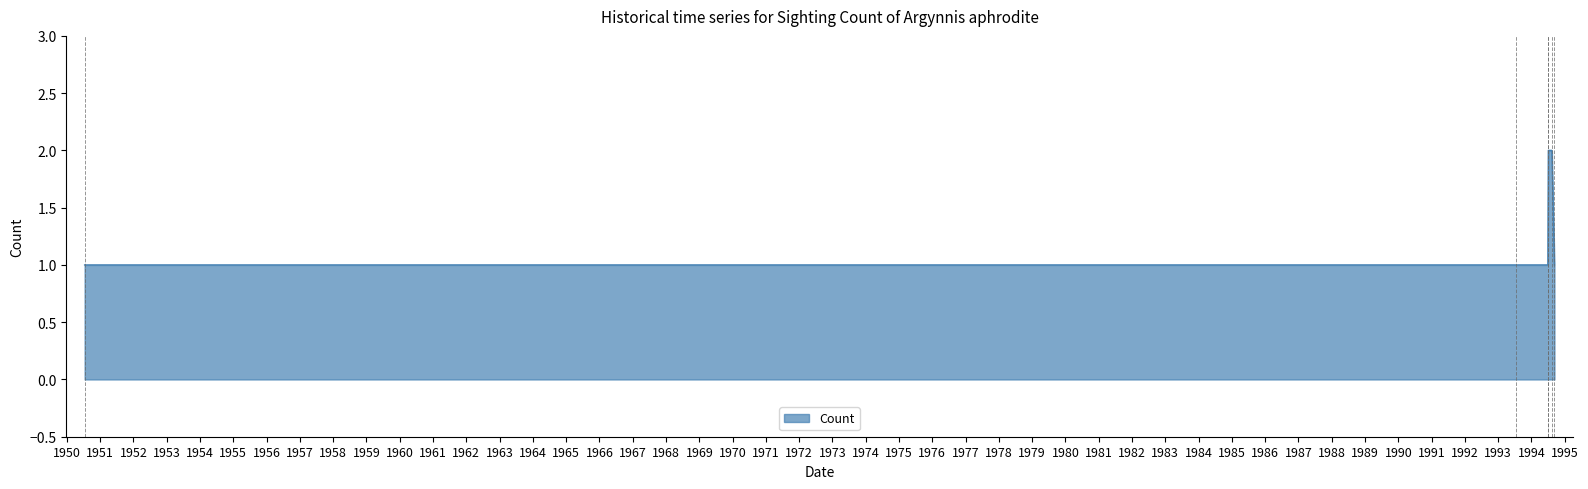

What is the sum of all values?

8